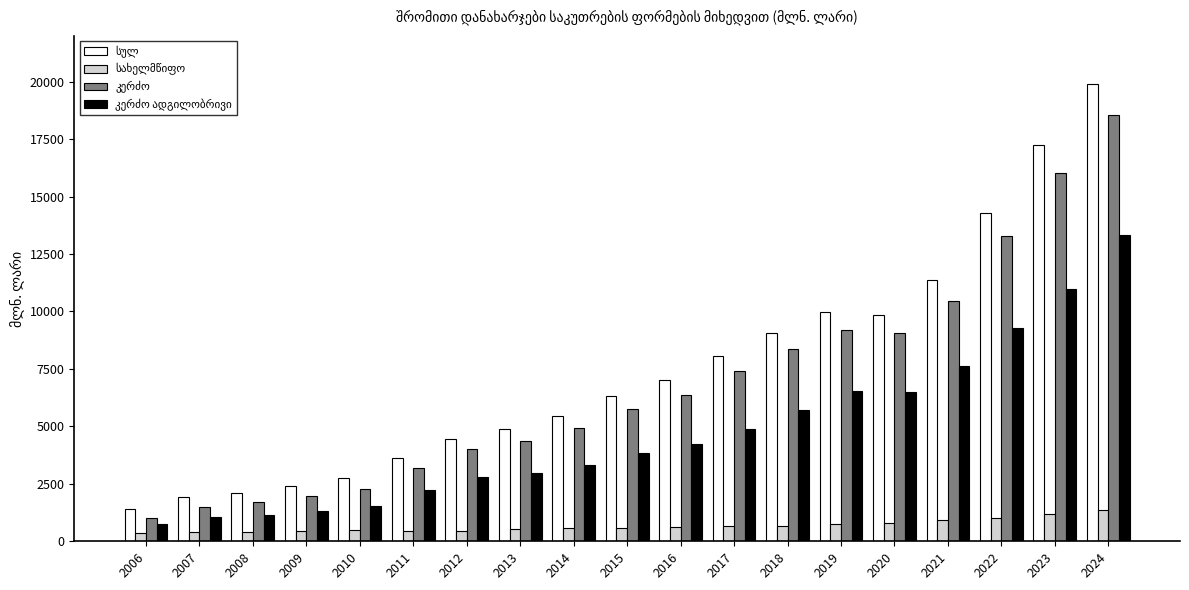

At which category is the sum across all series the highest?

2024